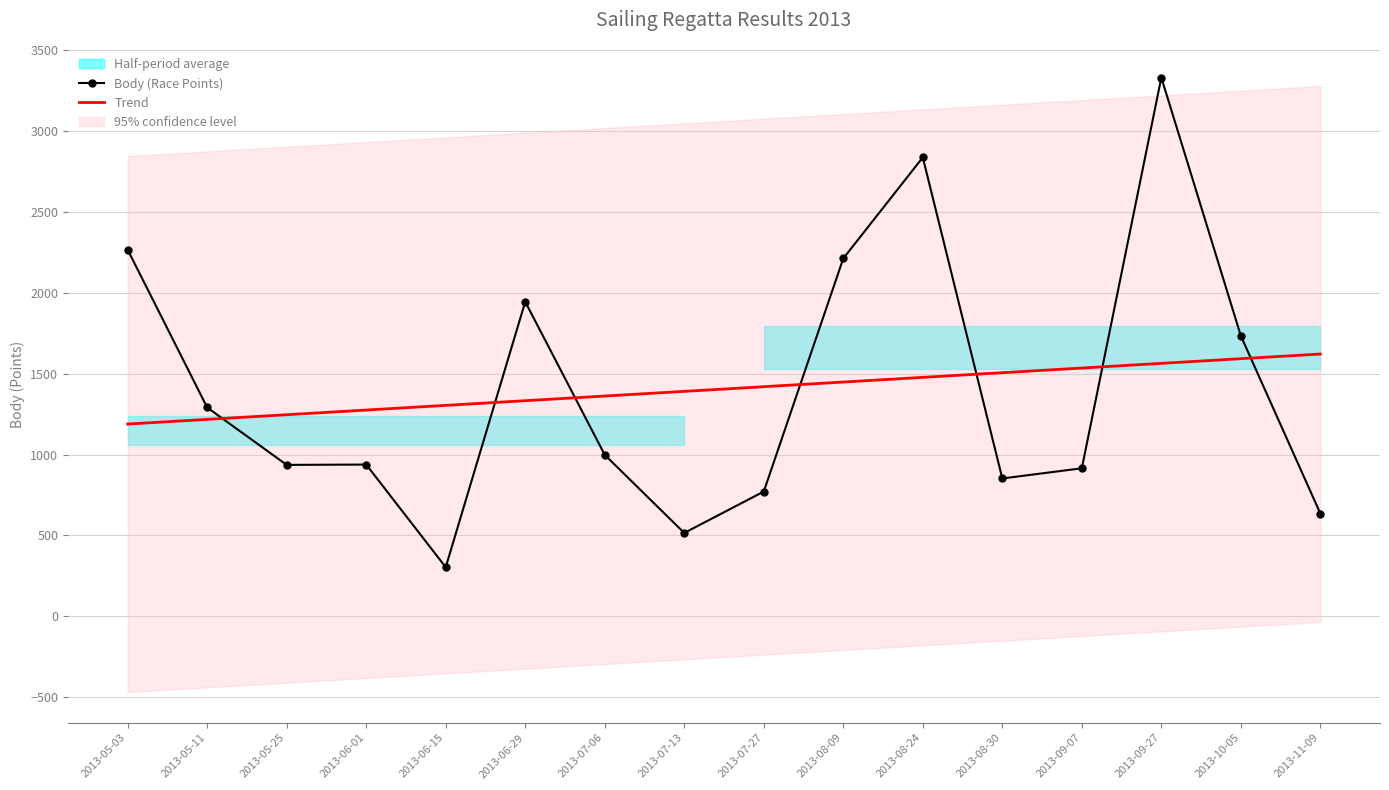

The Body (Race Points) series shows 936.0 at 2013-05-25. True or false?

True